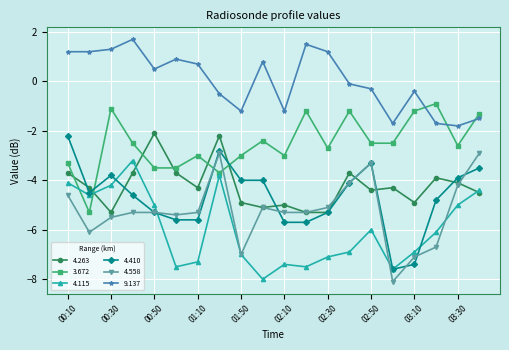

What is the value of the 4.263 point at the 1st from the left?

-3.7